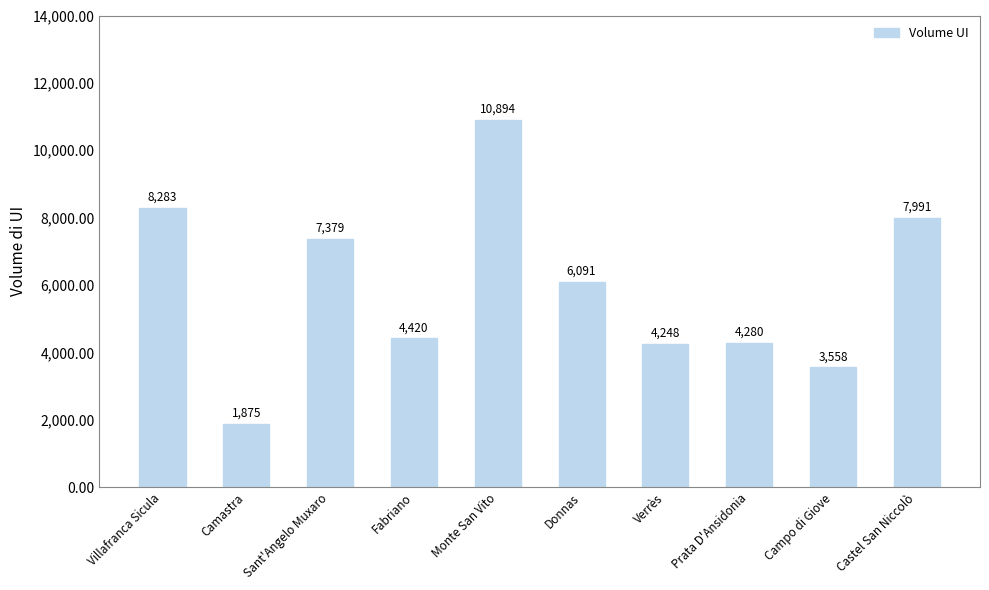

At which label is the value closest to 6384?

Donnas